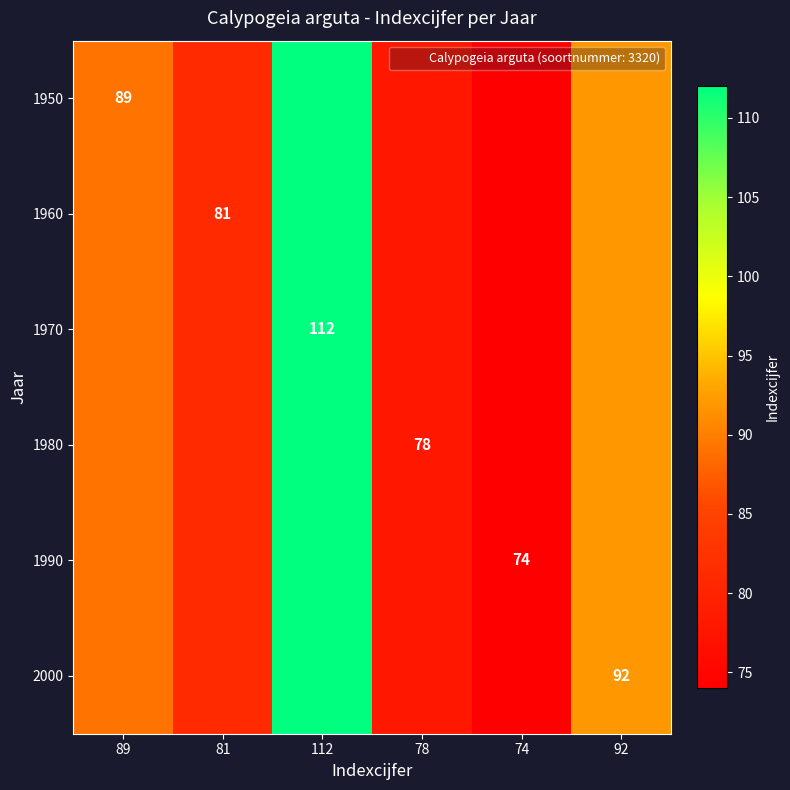

True or false: 2000 has a value of 56 at 81.

False